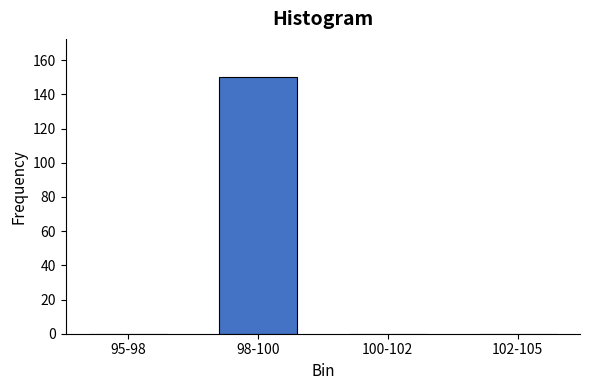

Reading left to right, what are all the values shown in this chart?

95-98=0	98-100=150	100-102=0	102-105=0